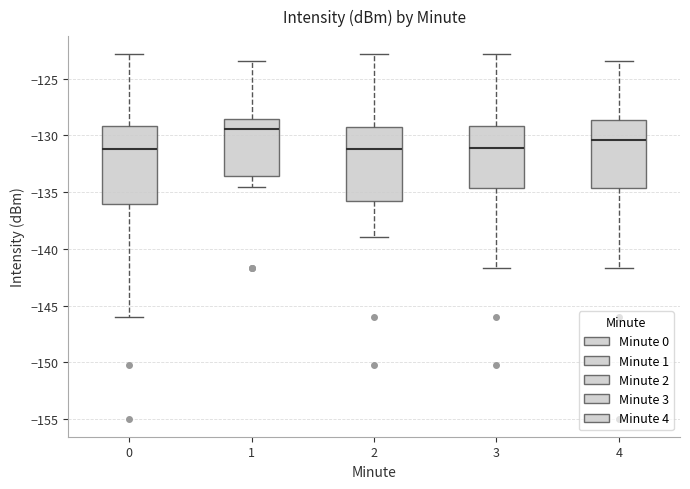

Where does the median line of the box at x = 0 sit on the y-axis? The values are not printed on the chart, so give them approximately, as read against the axis.

-131.0